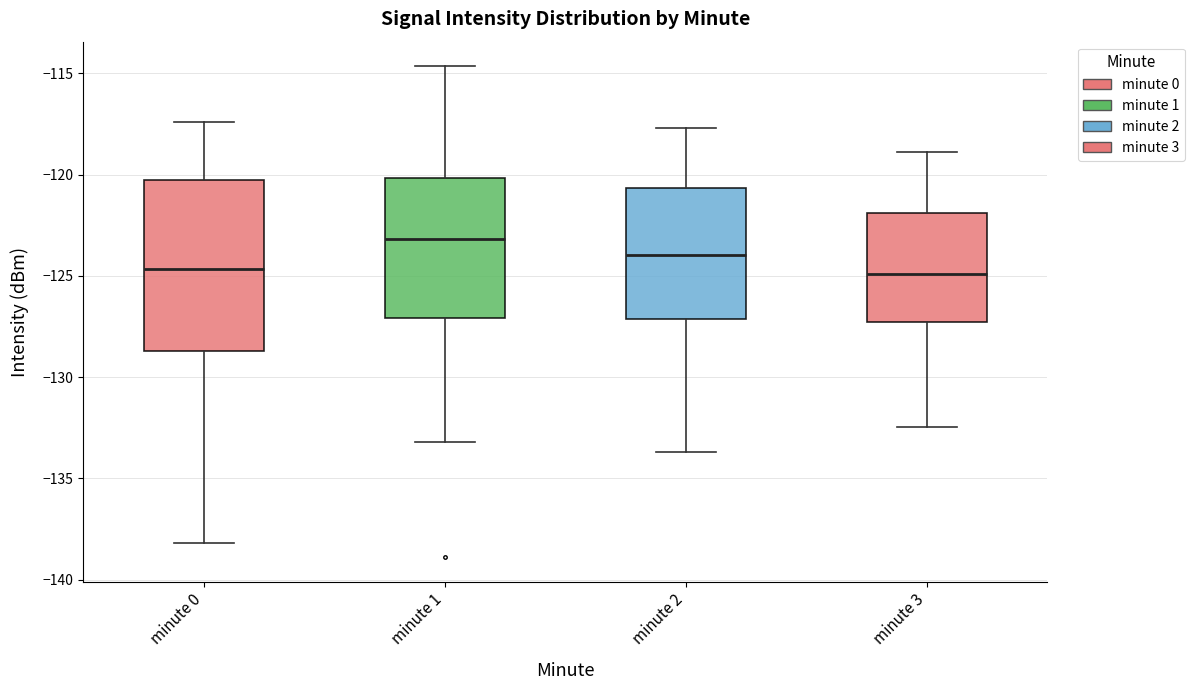

Reading left to right, transcribe this box plot: for each box, give where its median line is, the range the box spans, and where its two whiskers end, as read against the y-axis. The values are not printed on the chart, so give them approximately, as read against the axis.

minute 0: median -124.5, box -128.5 to -120.5, whiskers -138.0 to -117.5
minute 1: median -123.0, box -127.0 to -120.0, whiskers -133.0 to -114.5
minute 2: median -124.0, box -127.0 to -120.5, whiskers -133.5 to -117.5
minute 3: median -125.0, box -127.5 to -122.0, whiskers -132.5 to -119.0